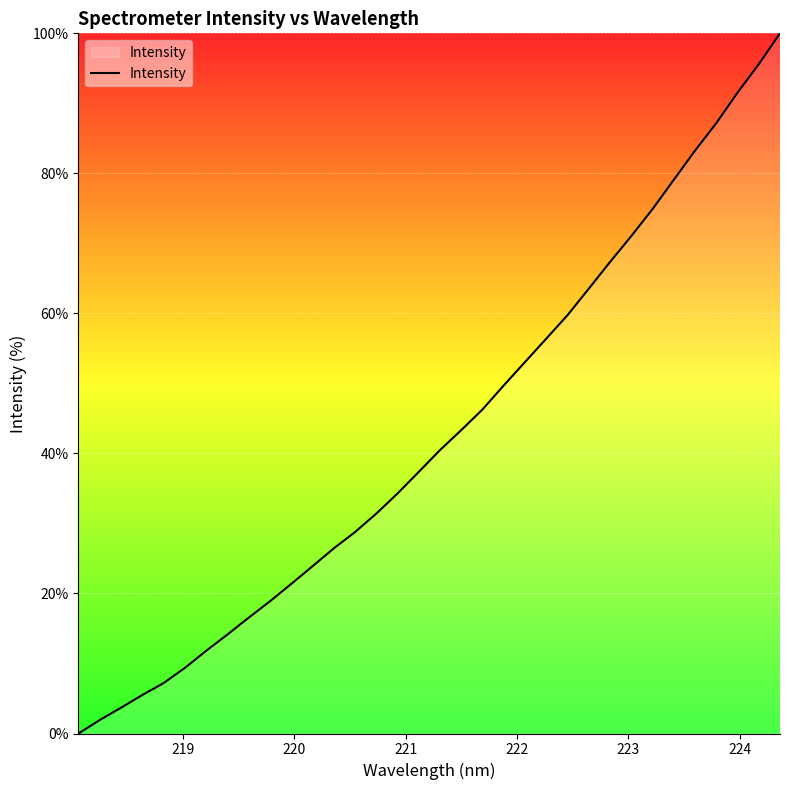

What is the sum of all values?

1455.3